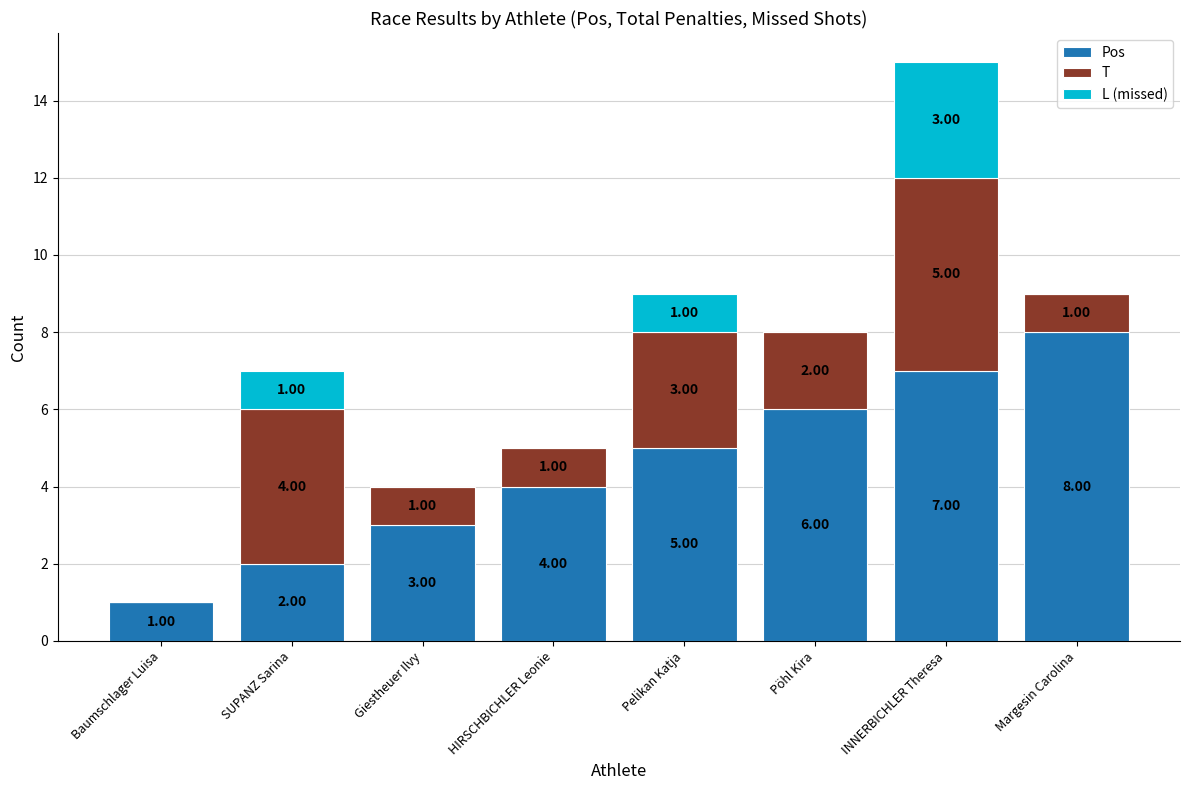

At which category is the sum across all series the highest?

INNERBICHLER Theresa